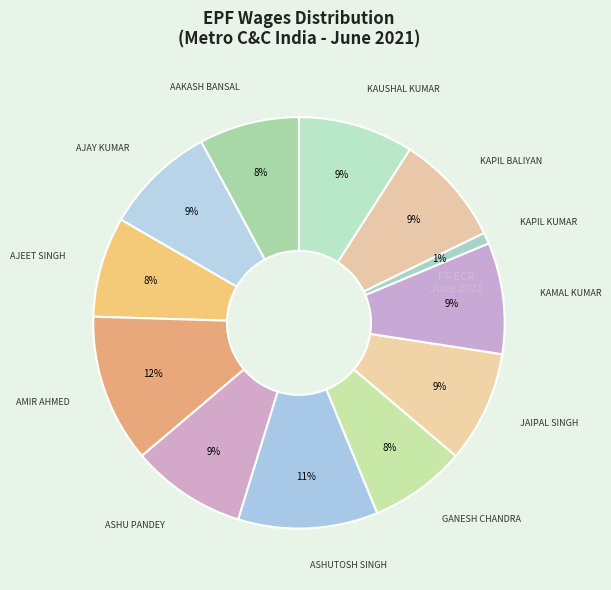

Count the number of slices in the pie.

12